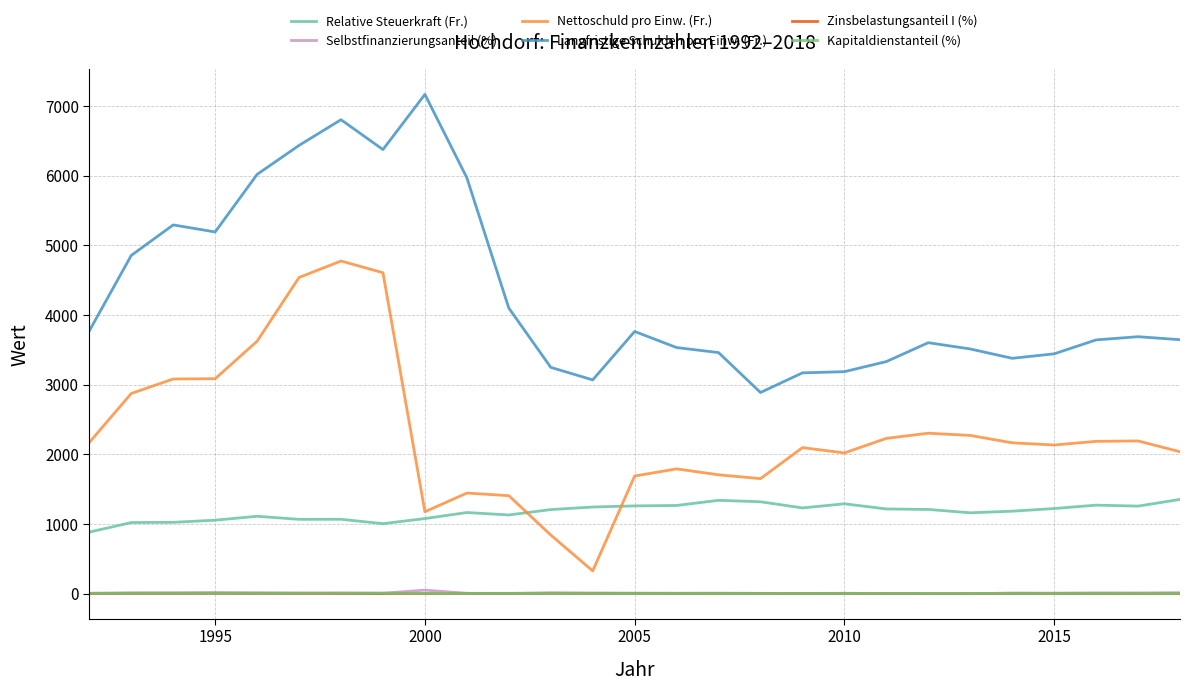

True or false: Relative Steuerkraft (Fr.) and Selbstfinanzierungsanteil (%) cross at least once.

False